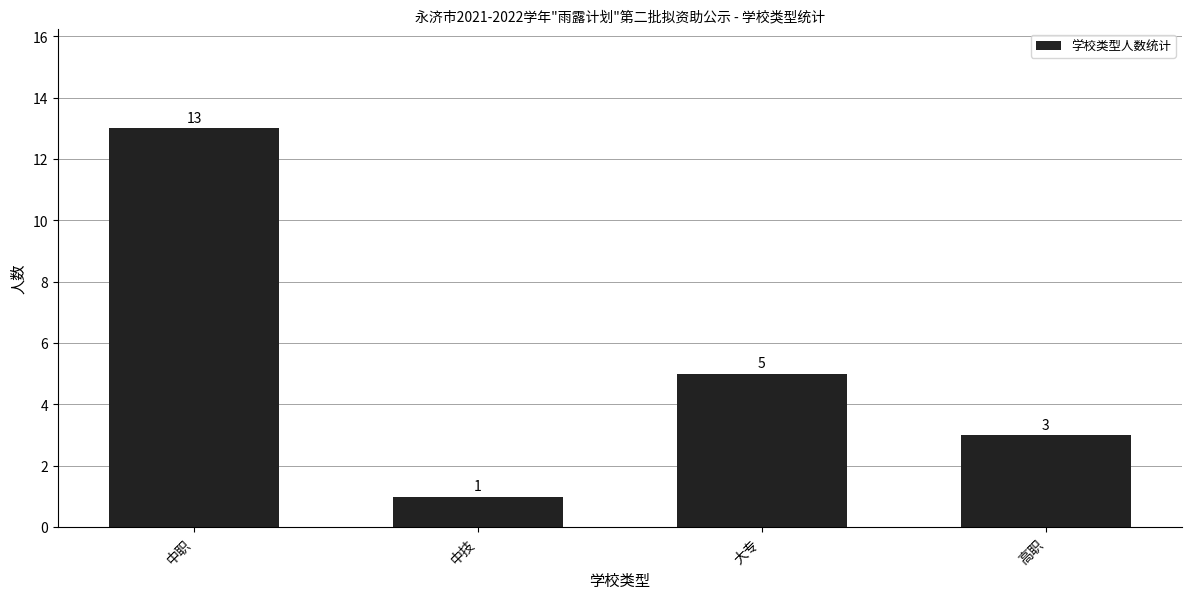

What is the label of the 3rd bar from the left?

大专